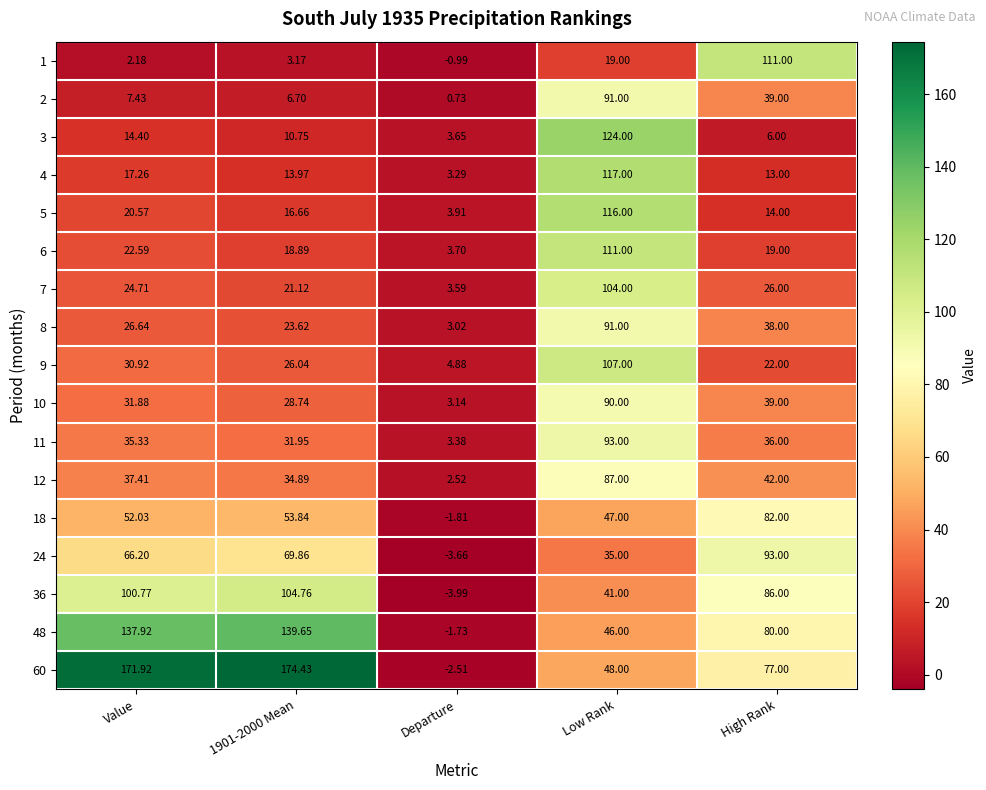

At which label does 3 first exceed 10?

Value